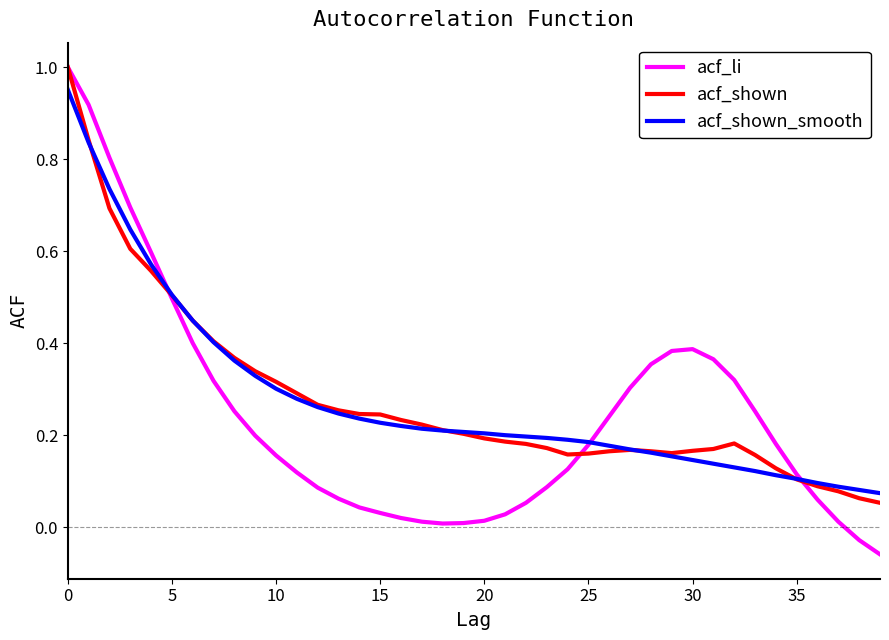

Which series has the widest spread of values?

acf_li